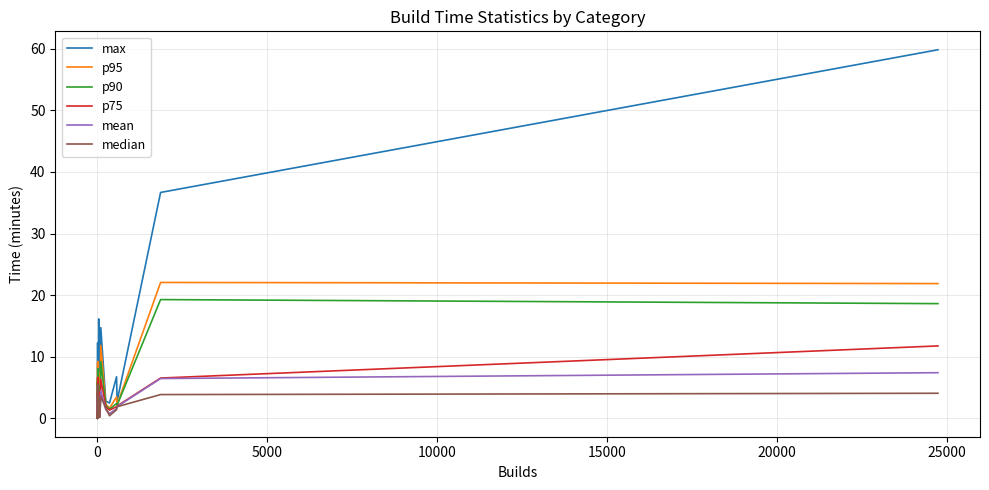

How many data points does each series have?

40